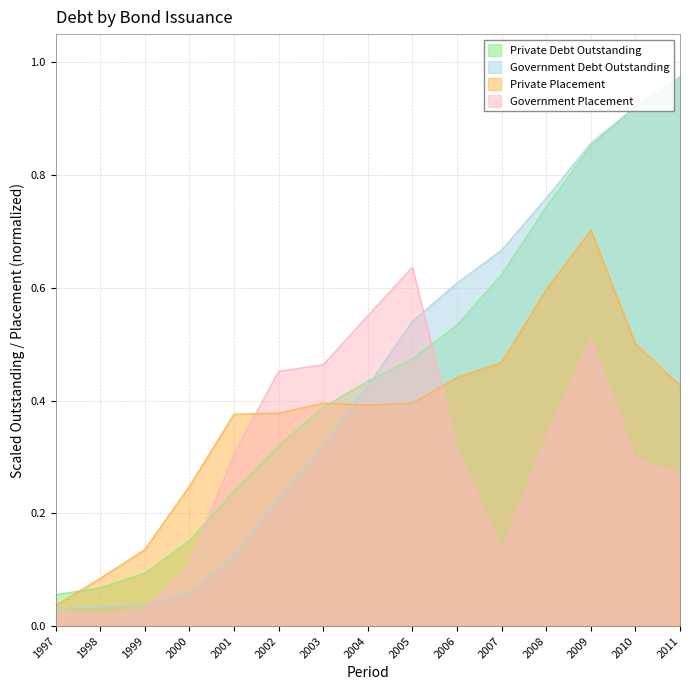

The Private Placement series shows 0.1 at 2002. True or false?

False